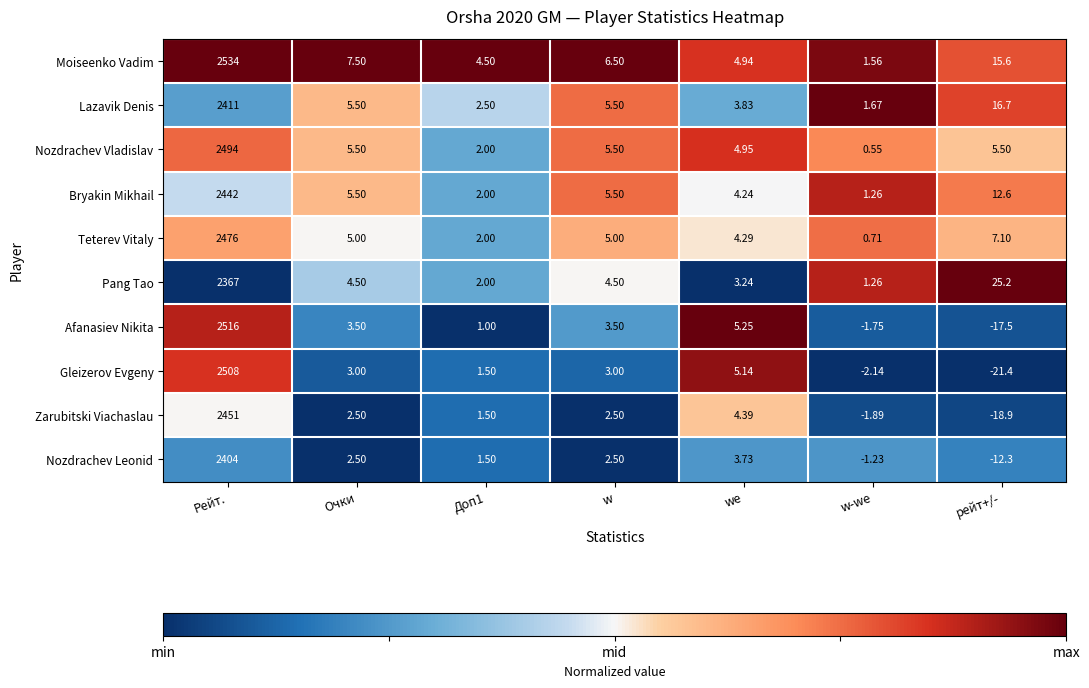

At how many categories does at least one series exceed 0?

7